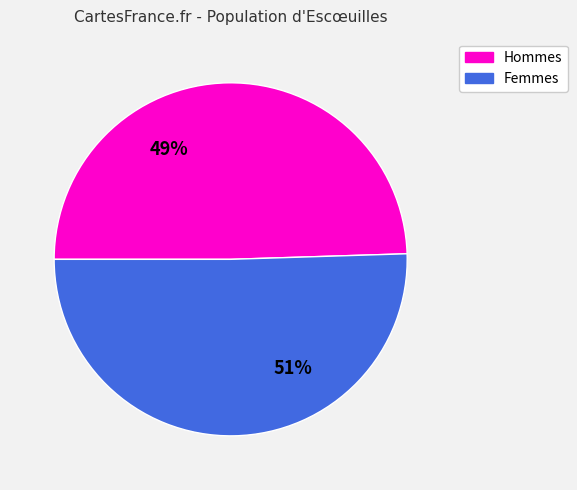

Is there any slice that represents more than half of the pie?

Yes